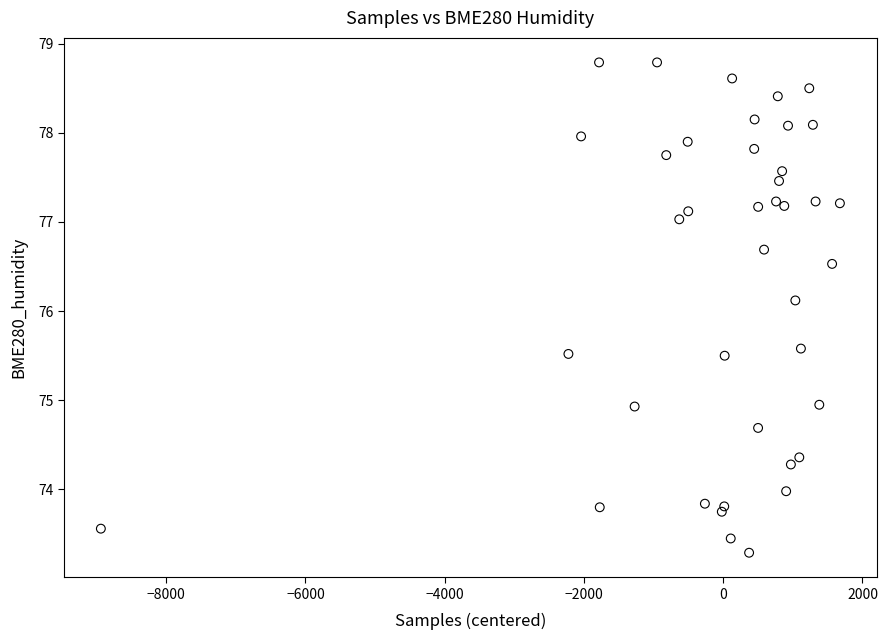

What Y value in the scatter plot is closest to 76?

76.1